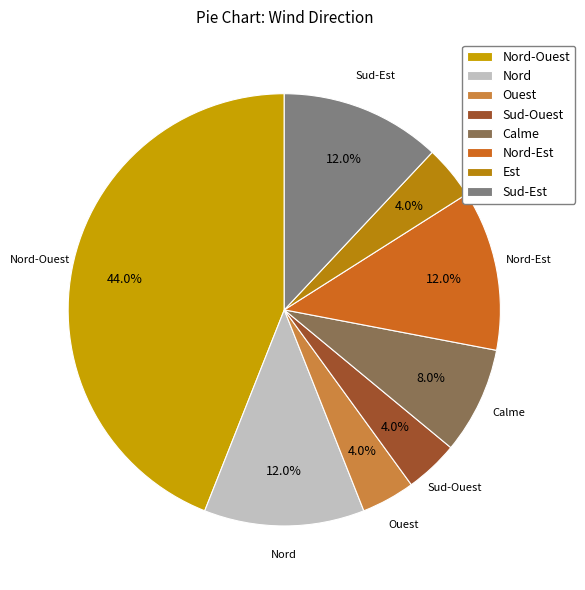

What percentage do Sud-Ouest and Est together represent?

8.0%